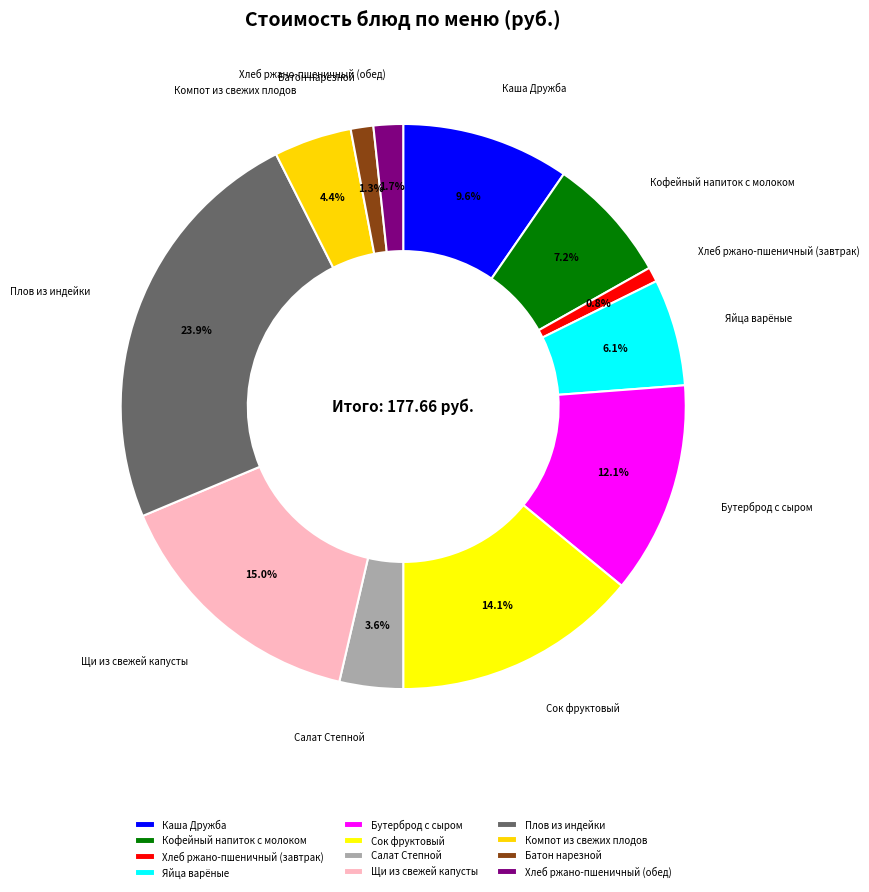

To the nearest percent, what percentage of the pie is Салат Степной?

4%